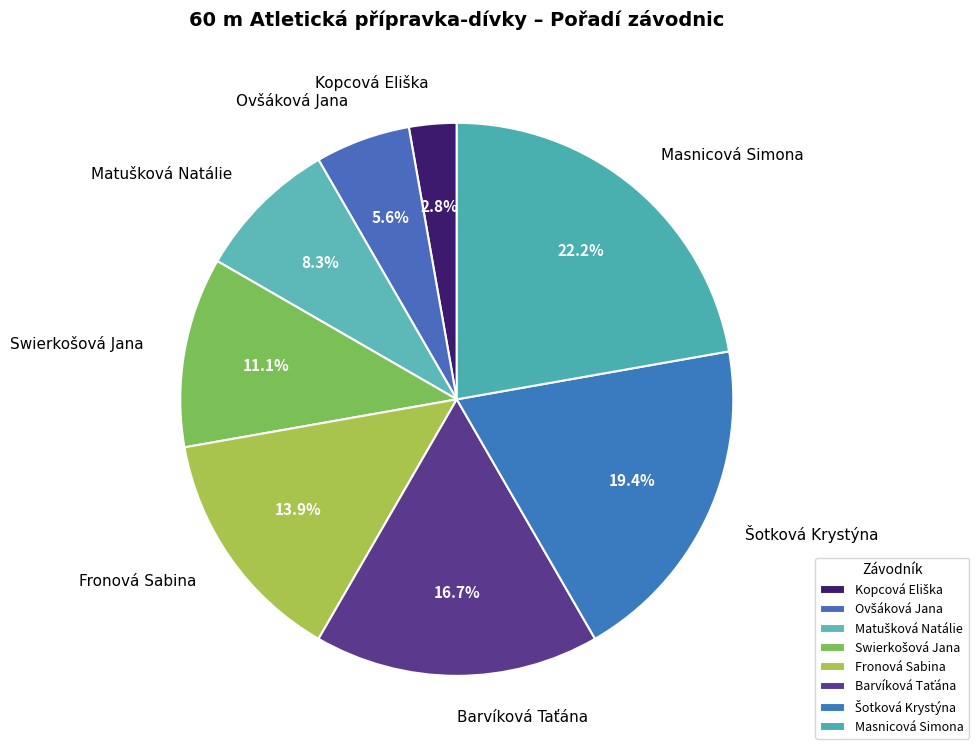

Is there a majority slice in this chart?

No